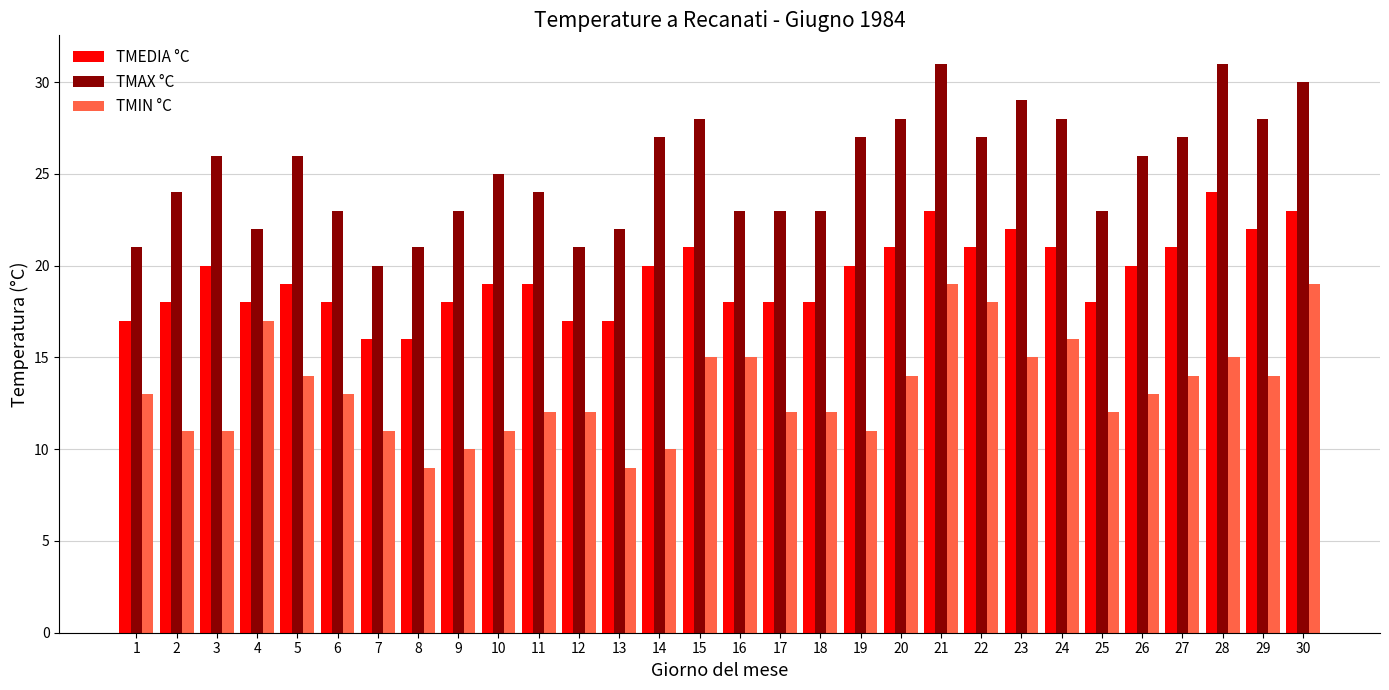

Is the value of TMEDIA °C at 25 greater than the value of TMIN °C at 16?

Yes